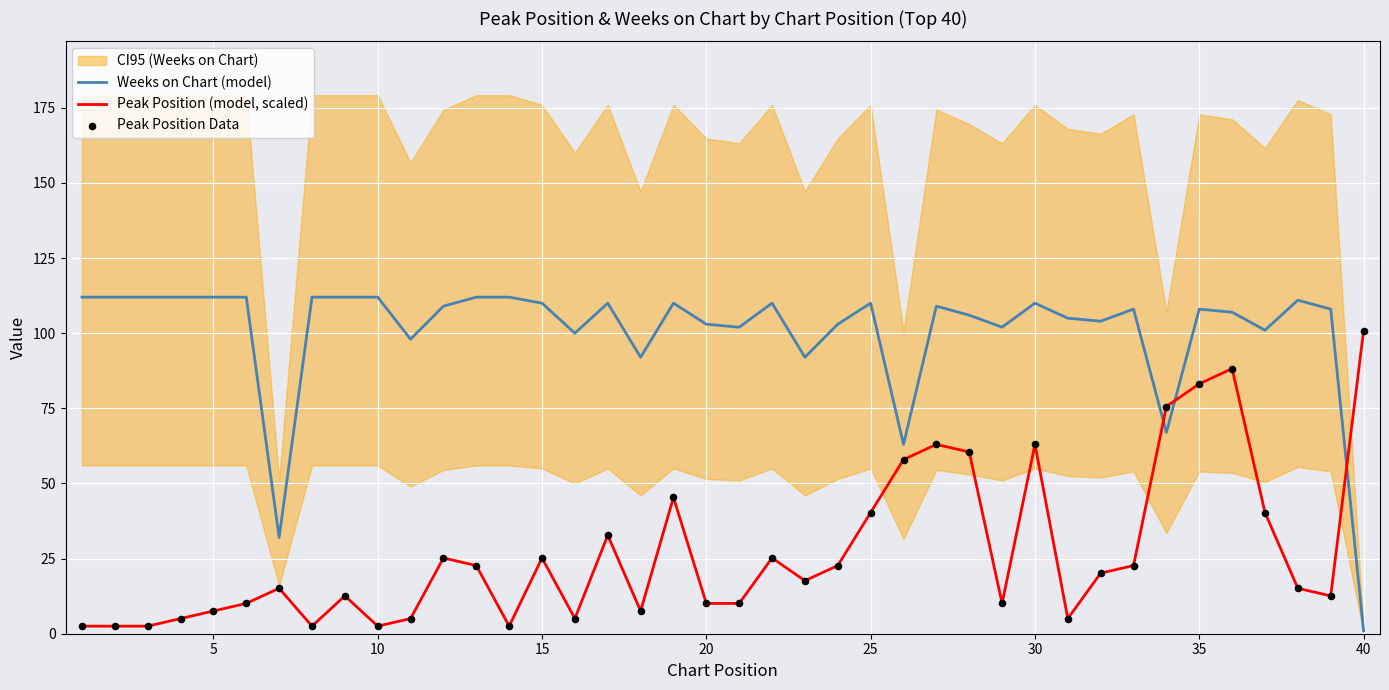

Which series has the largest total across all categories?

Weeks on Chart (model)